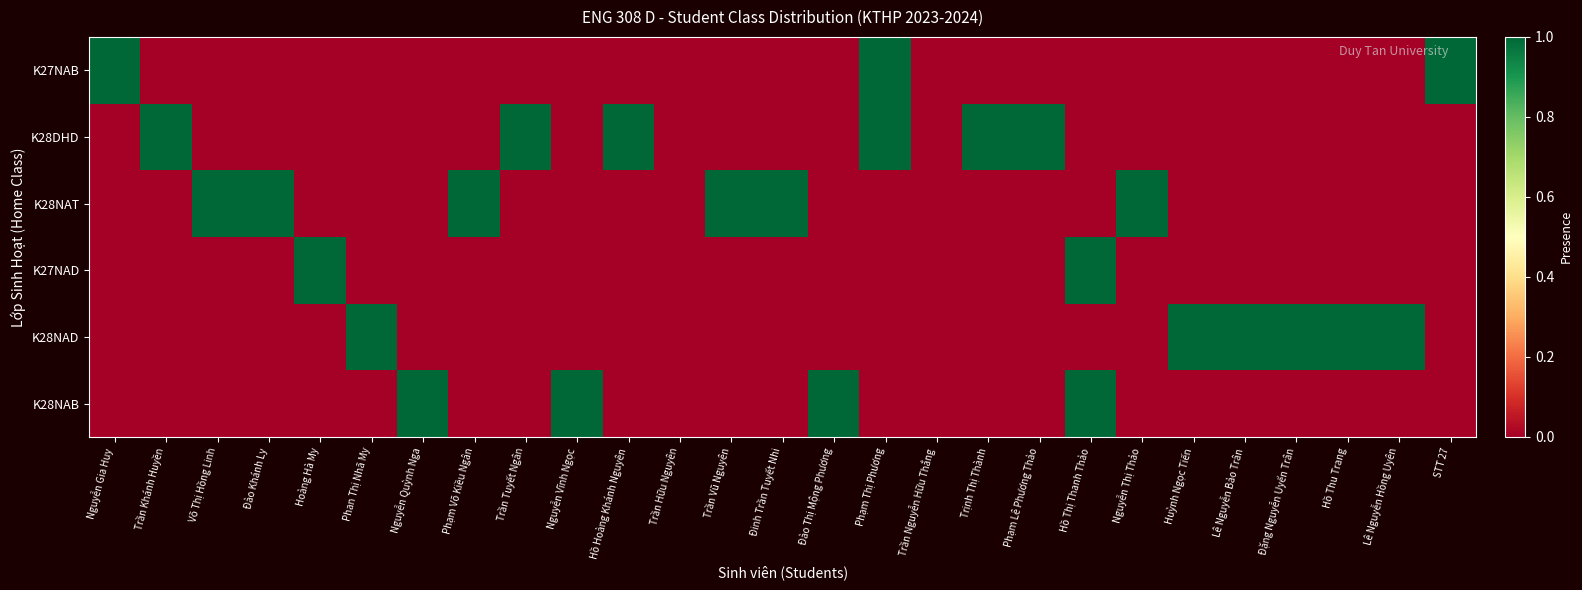

What is the difference between the highest and lowest values at Phạm Thị Phương?

1